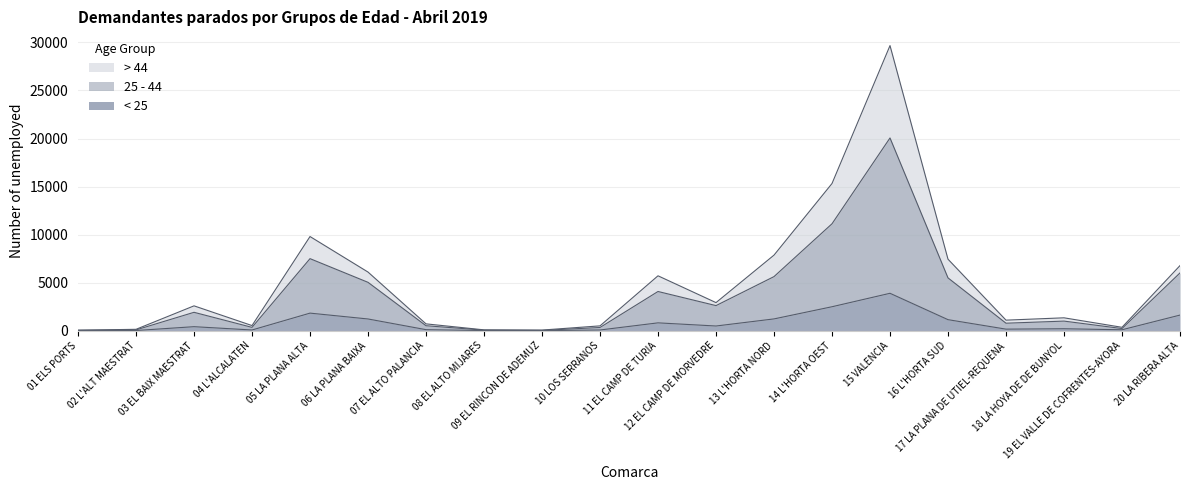

In > 44, how many points are higher than both neighbors (excluding endpoints)?

5